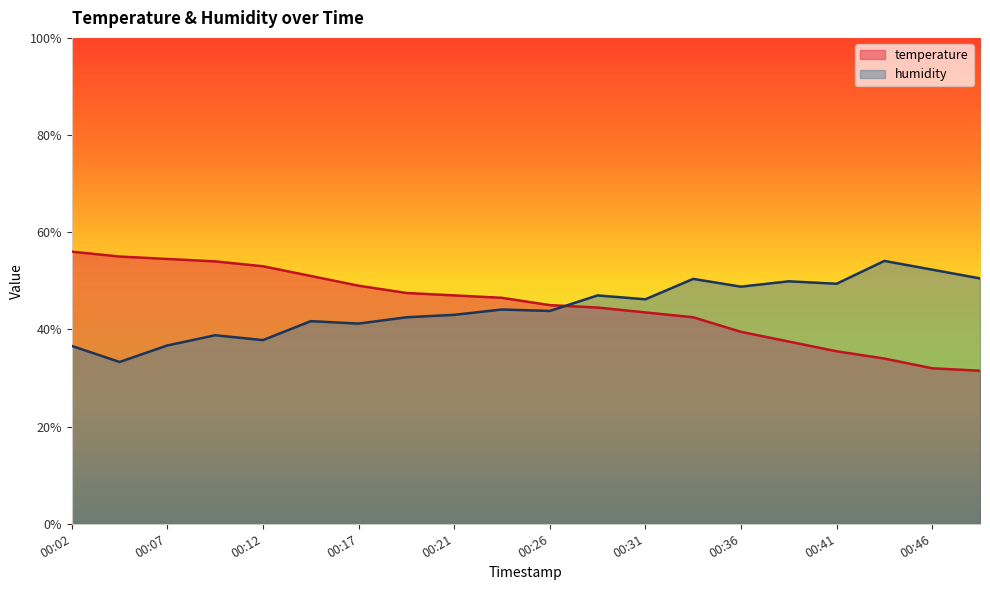

Is the value of humidity at 00:04 greater than the value of temperature at 00:09?

No